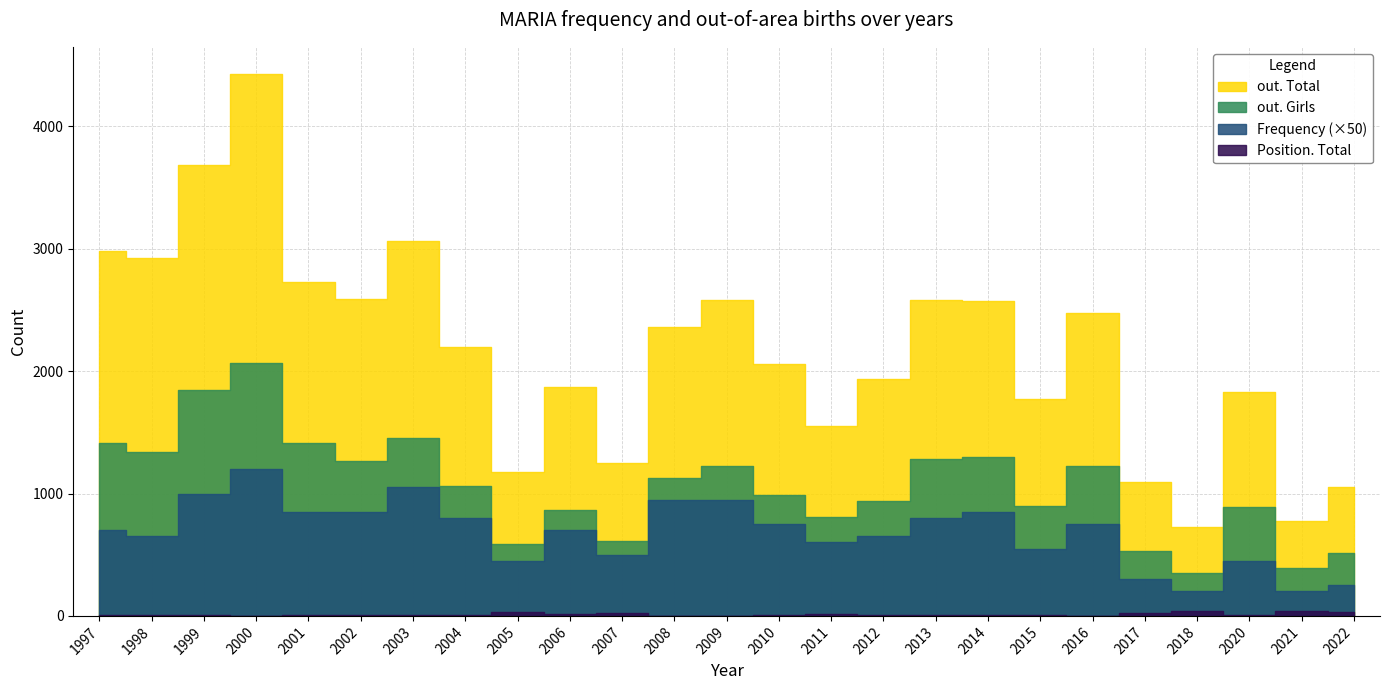

Reading left to right, transcribe all the data shown in this chart.

out. Total: 1997=2979	1998=2921	1999=3683	2000=4428	2001=2724	2002=2588	2003=3066	2004=2201	2005=1175	2006=1869	2007=1252	2008=2357	2009=2585	2010=2055	2011=1548	2012=1932	2013=2581	2014=2576	2015=1771	2016=2471	2017=1095	2018=729	2020=1829	2021=778	2022=1053
out. Girls: 1997=1411	1998=1340	1999=1847	2000=2069	2001=1410	2002=1267	2003=1452	2004=1064	2005=589	2006=869	2007=615	2008=1124	2009=1228	2010=990	2011=804	2012=939	2013=1281	2014=1296	2015=897	2016=1221	2017=531	2018=354	2020=891	2021=393	2022=511
Frequency: 1997=14	1998=13	1999=20	2000=24	2001=17	2002=17	2003=21	2004=16	2005=9	2006=14	2007=10	2008=19	2009=19	2010=15	2011=12	2012=13	2013=16	2014=17	2015=11	2016=15	2017=6	2018=4	2020=9	2021=4	2022=5
Position. Total: 1997=5	1998=5	1999=4	2000=1	2001=10	2002=7	2003=6	2004=8	2005=28	2006=16	2007=26	2008=3	2009=3	2010=7	2011=15	2012=7	2013=5	2014=4	2015=5	2016=3	2017=22	2018=43	2020=6	2021=40	2022=29